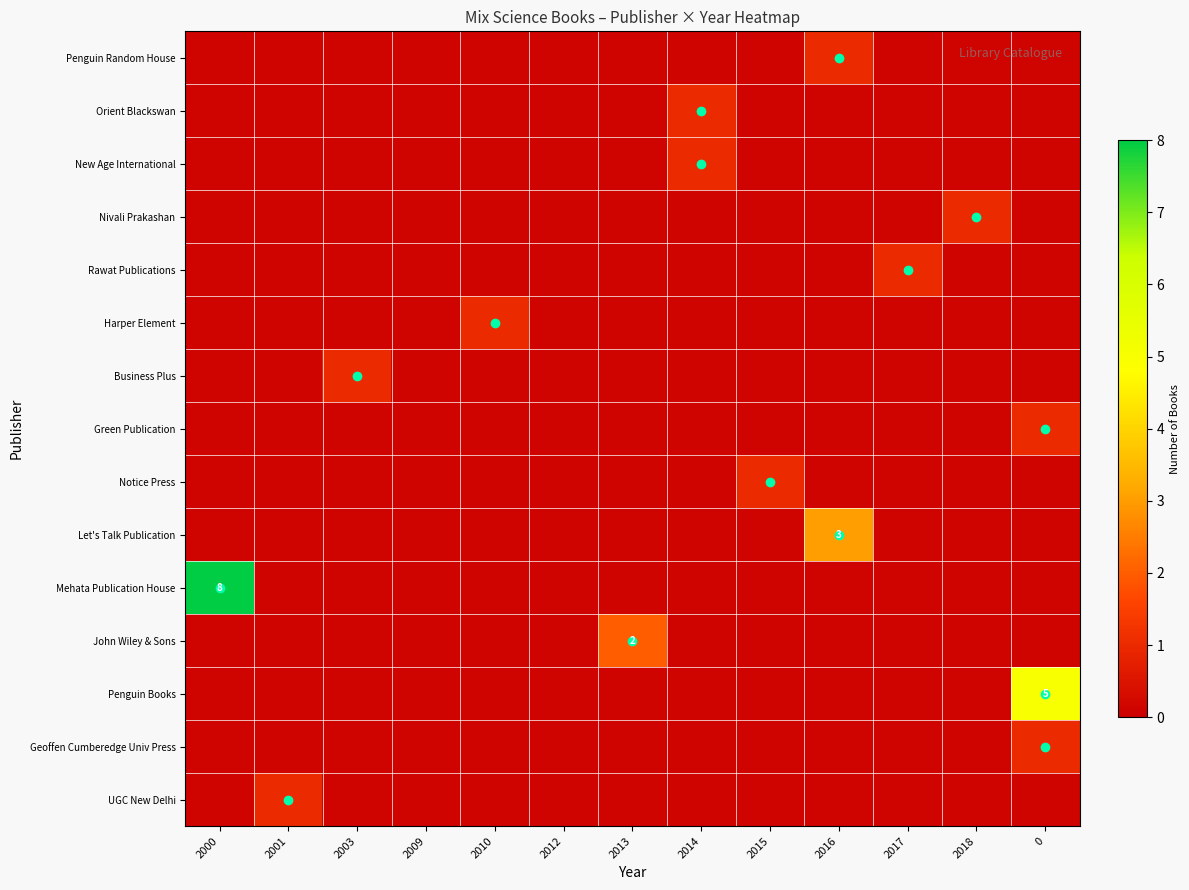

Is it true that Let's Talk Publication equals 3.0 at 2016?

True